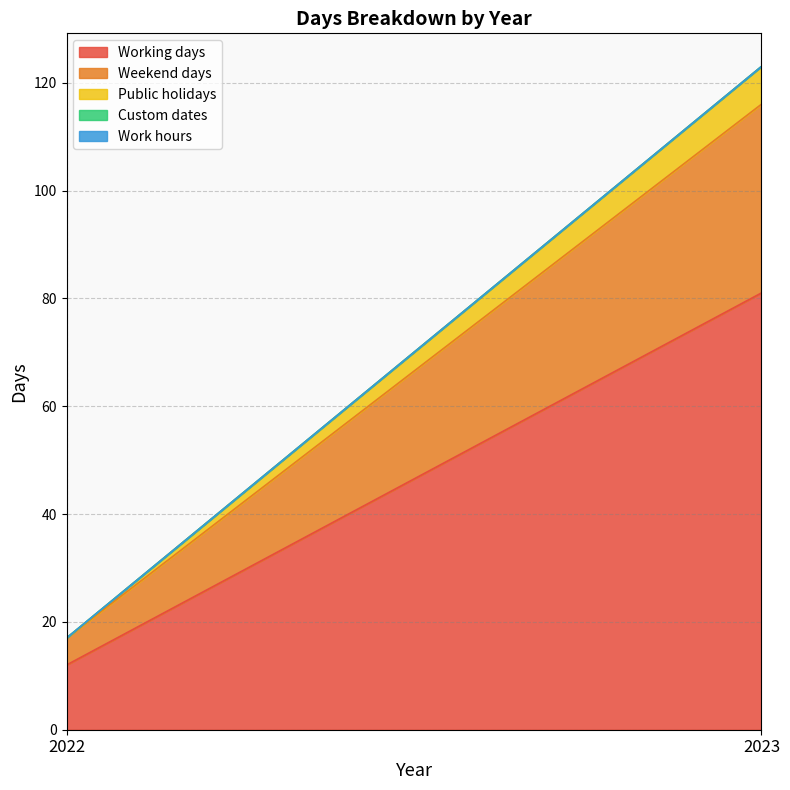

What is the difference between the Working days values at 2022 and 2023?

69